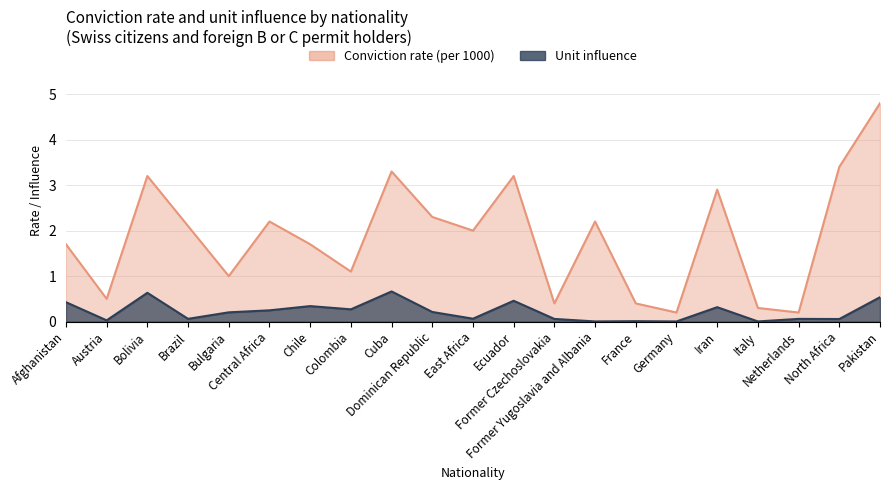

What is the label of the 1st point from the left?

Afghanistan